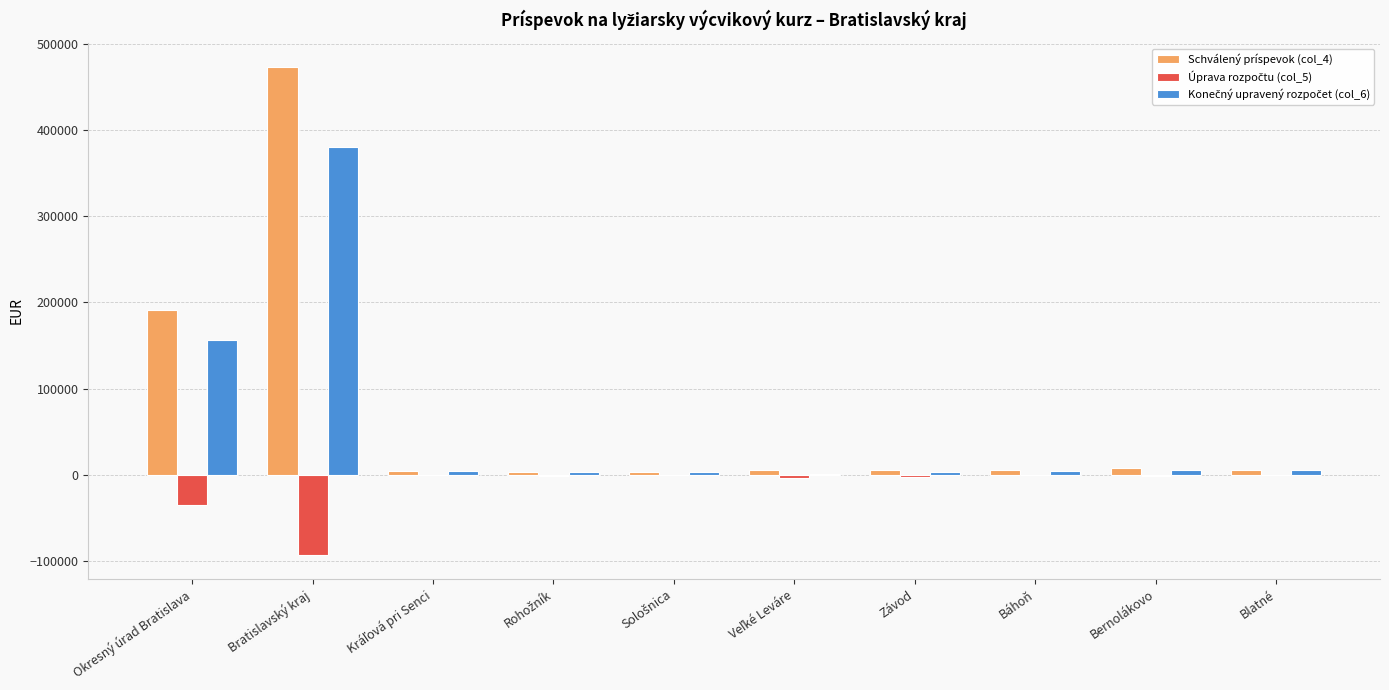

Where is Schválený príspevok (col_4) nearest to the value 237825?

Okresný úrad Bratislava